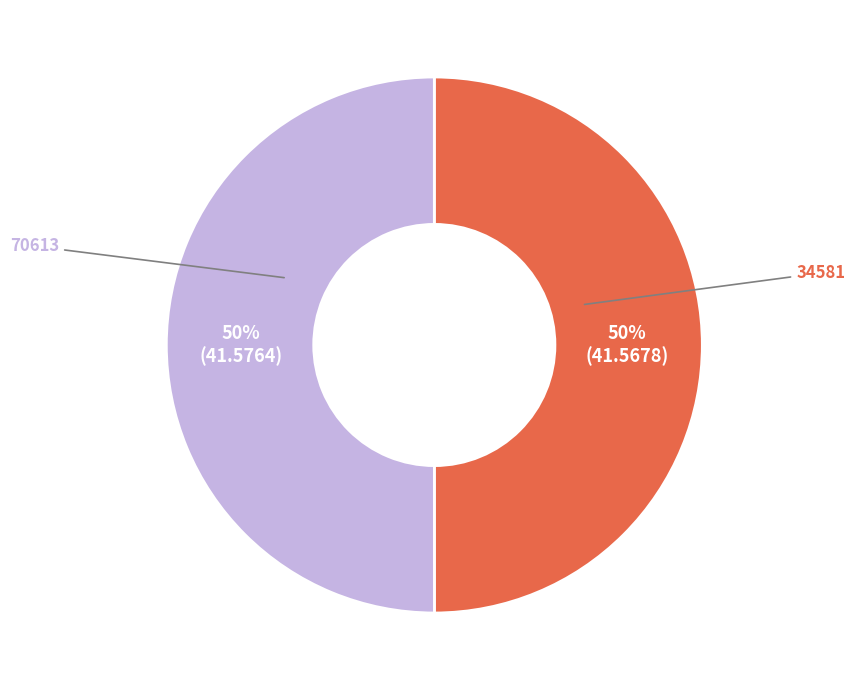

To the nearest percent, what is the average slice percentage?

50%